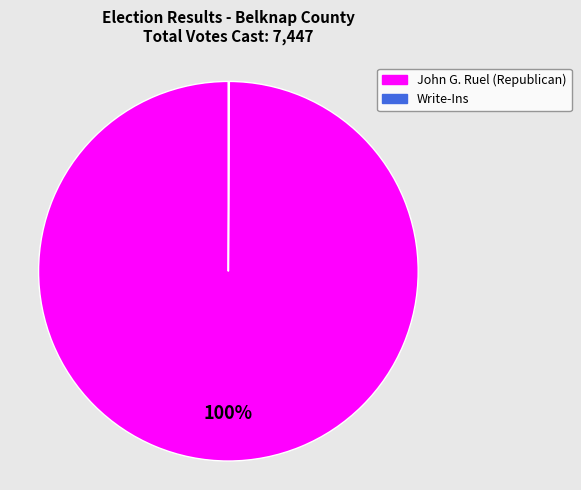

What is the largest slice in the pie chart?

John G. Ruel (Republican)